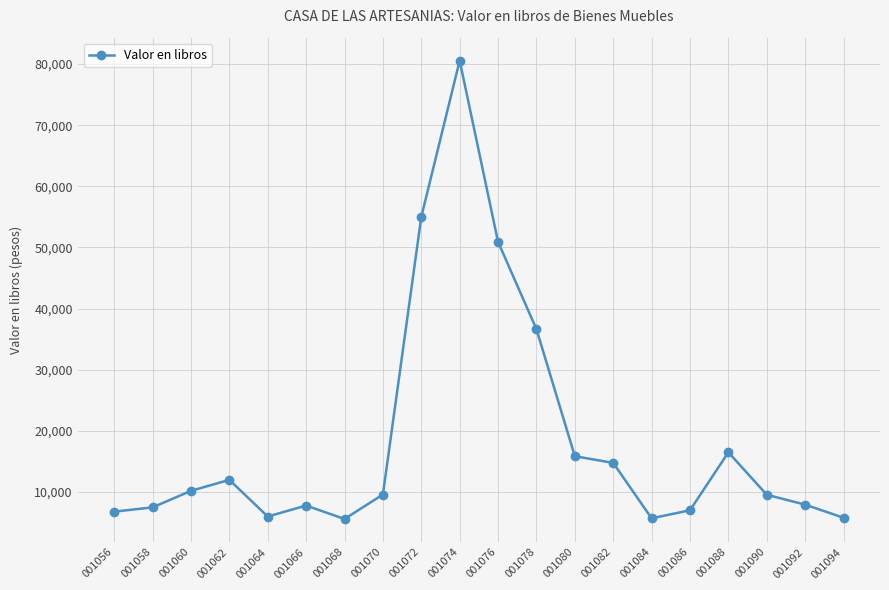

What is the value of the 9th point from the left?

55000.0